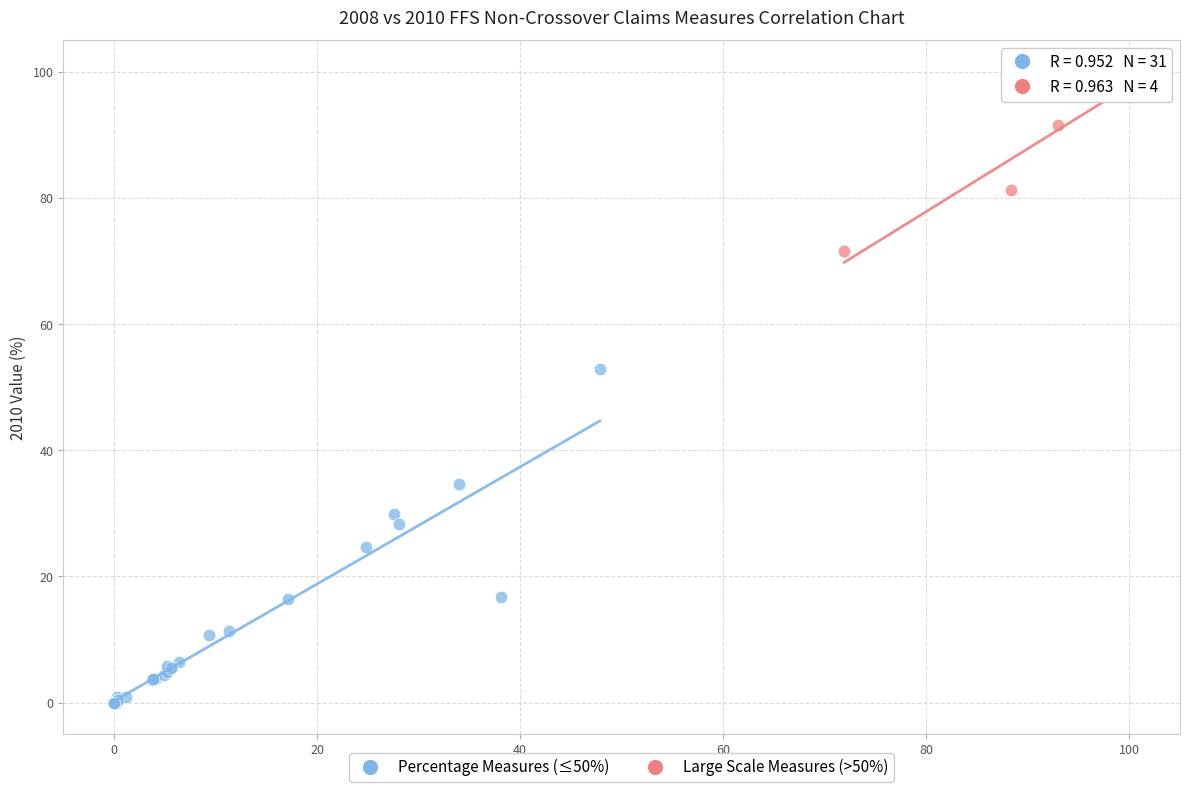

What are all the series names shown in the legend?

Percentage Measures (≤50%), Large Scale Measures (>50%)